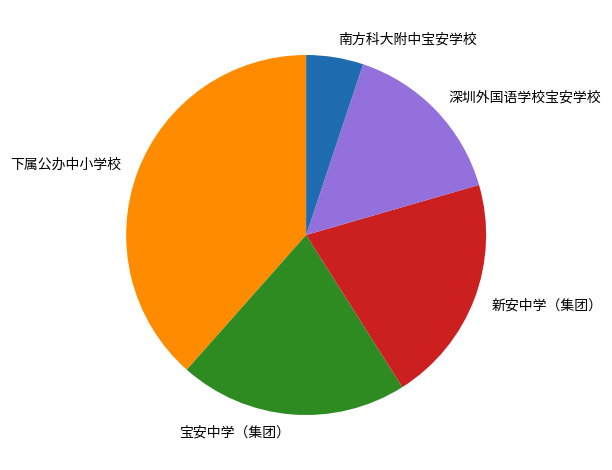

Does any single category account for the majority?

No